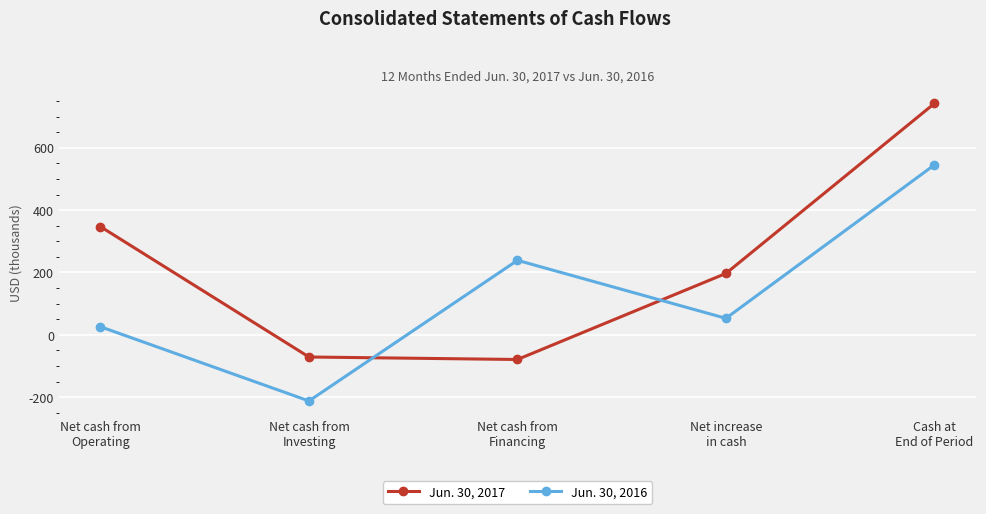

The value of Jun. 30, 2017 at Net cash from
Operating is 497. True or false?

False